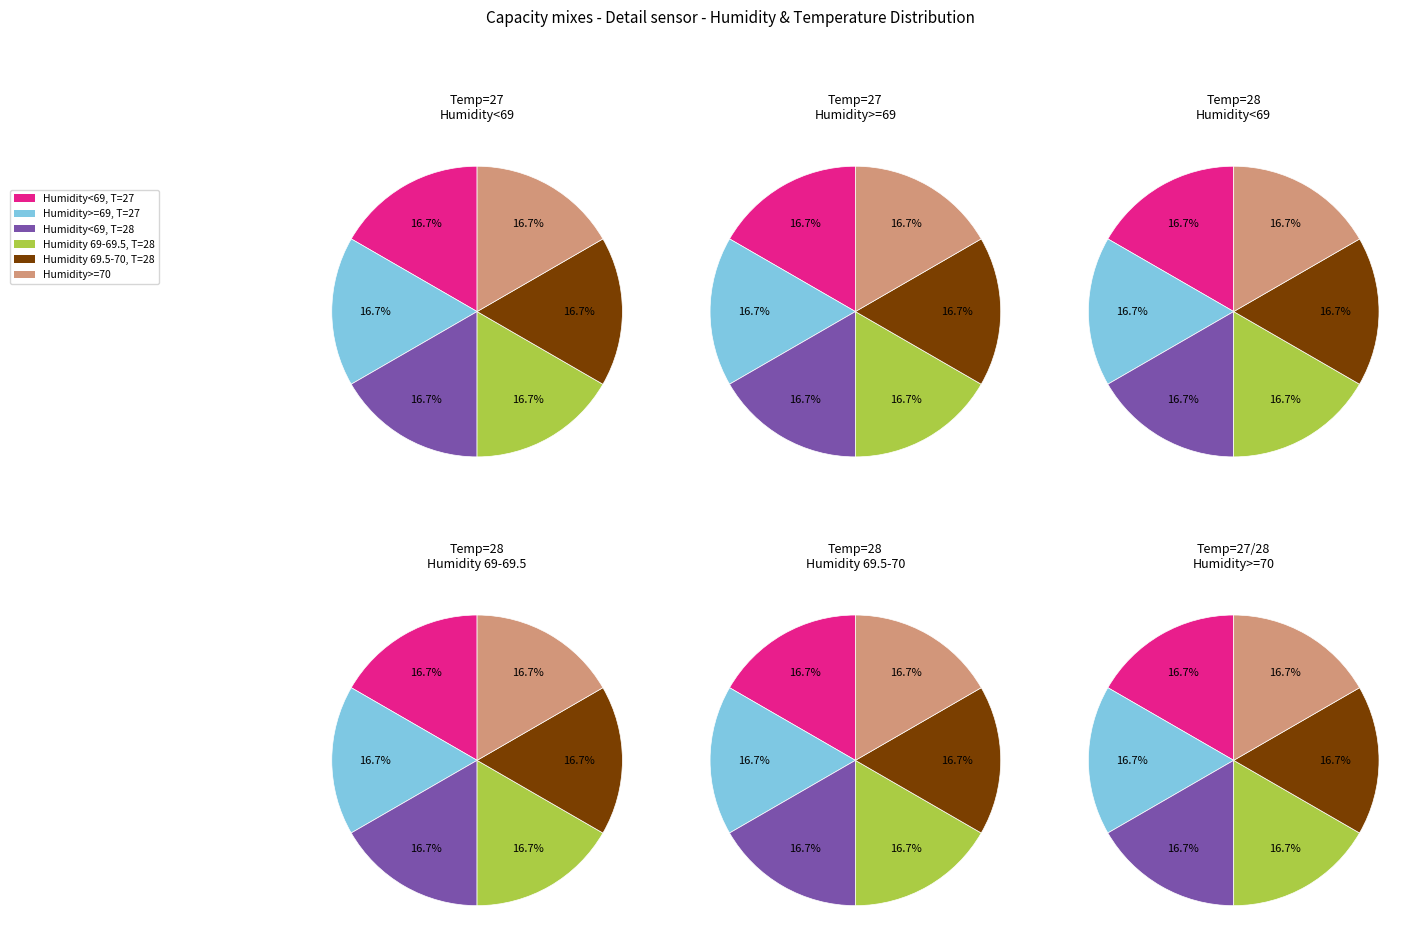

Is it true that 27-45304 is 1% of the pie?

False